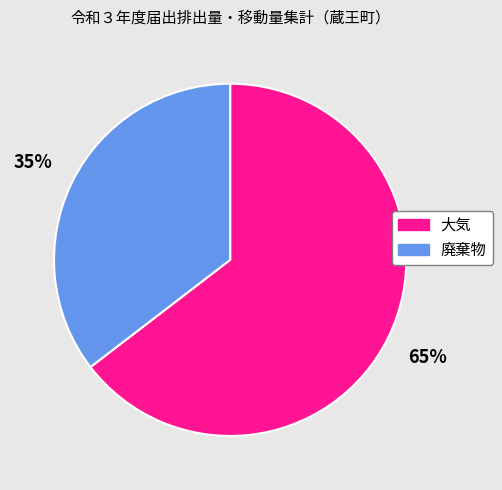

To the nearest percent, what is the average slice percentage?

50%